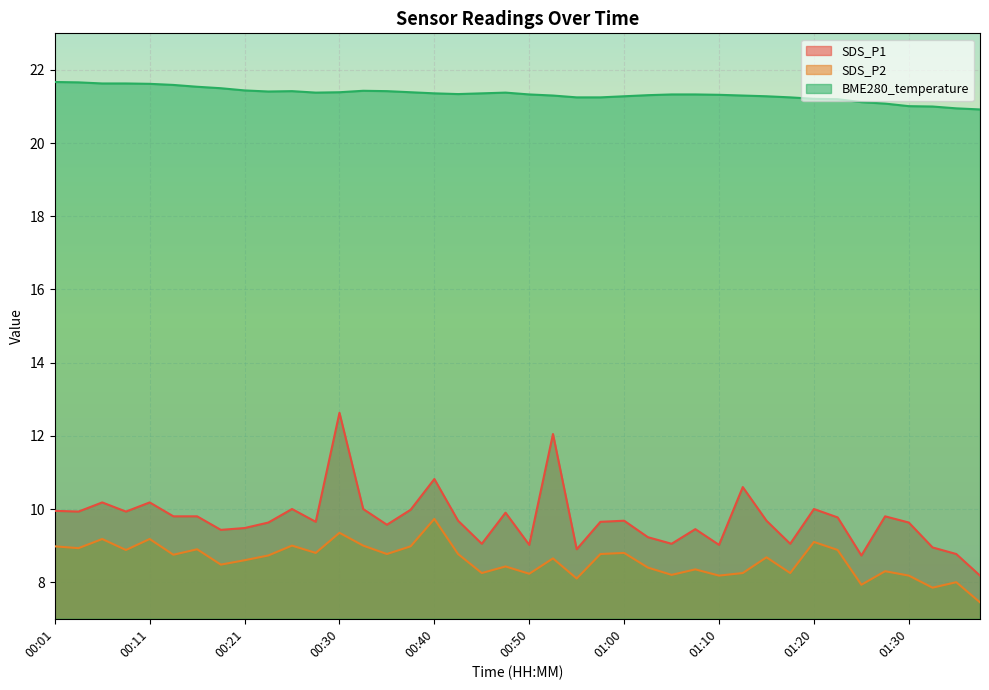

What is the difference between the second highest and second lowest values in the SDS_P2 series?

1.5